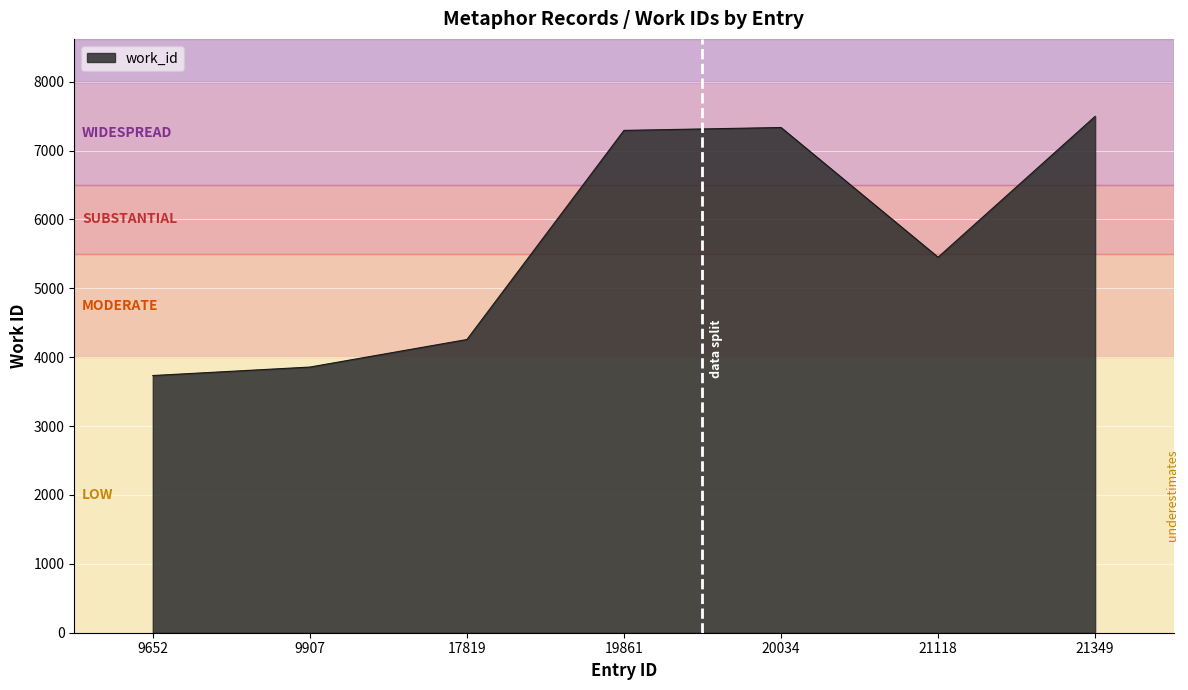

Which label corresponds to the smallest value in the chart?

9652